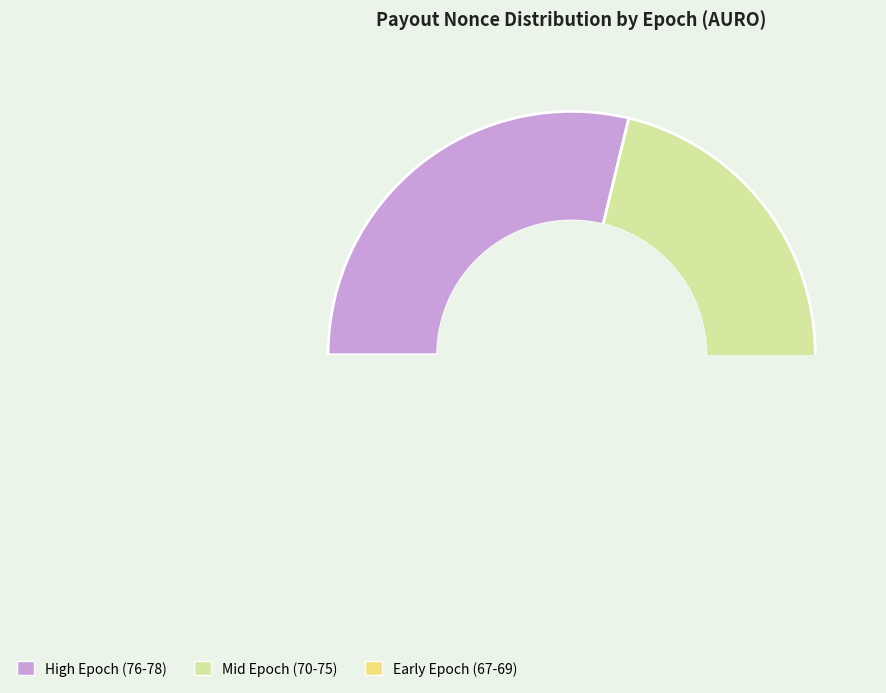

What is the total percentage of Epoch 67 and Epoch 73?

15.4%